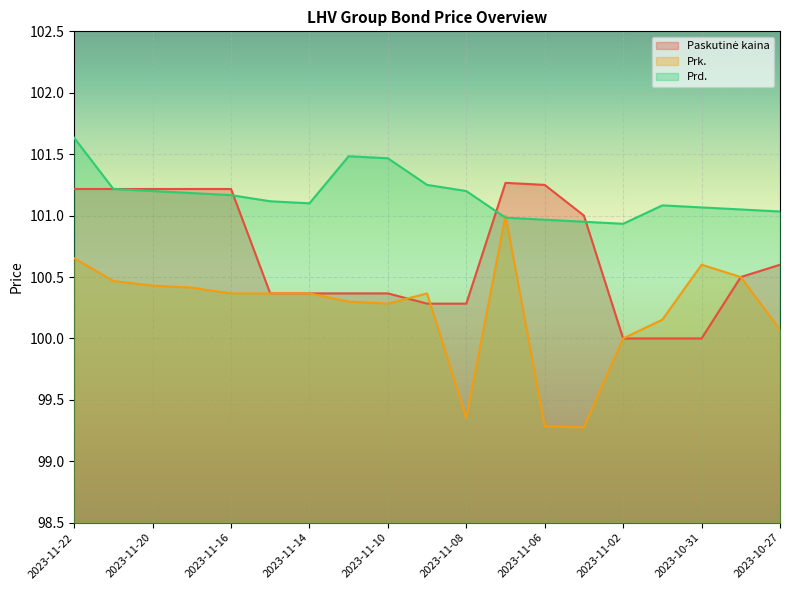

Does the chart display data point markers on the line(s)?

No